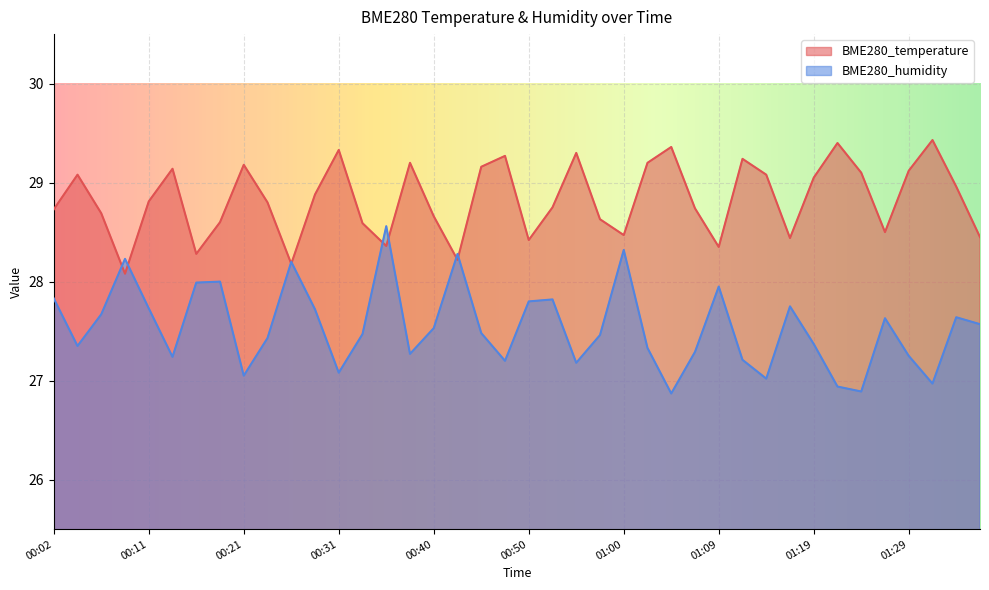

In BME280_temperature, how many points are higher than both neighbors (excluding endpoints)?

11